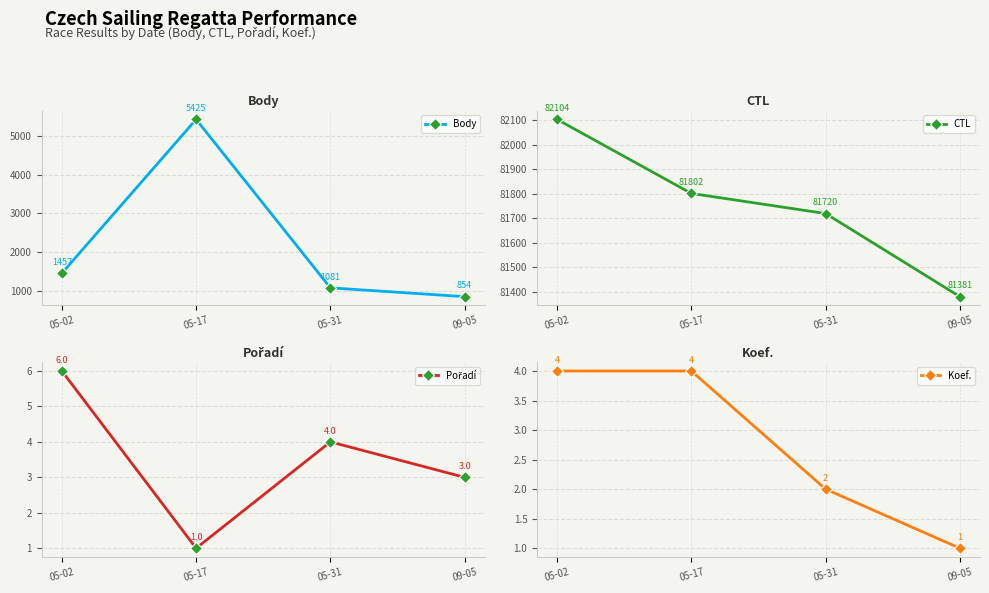

How many lines are shown in the chart?

4